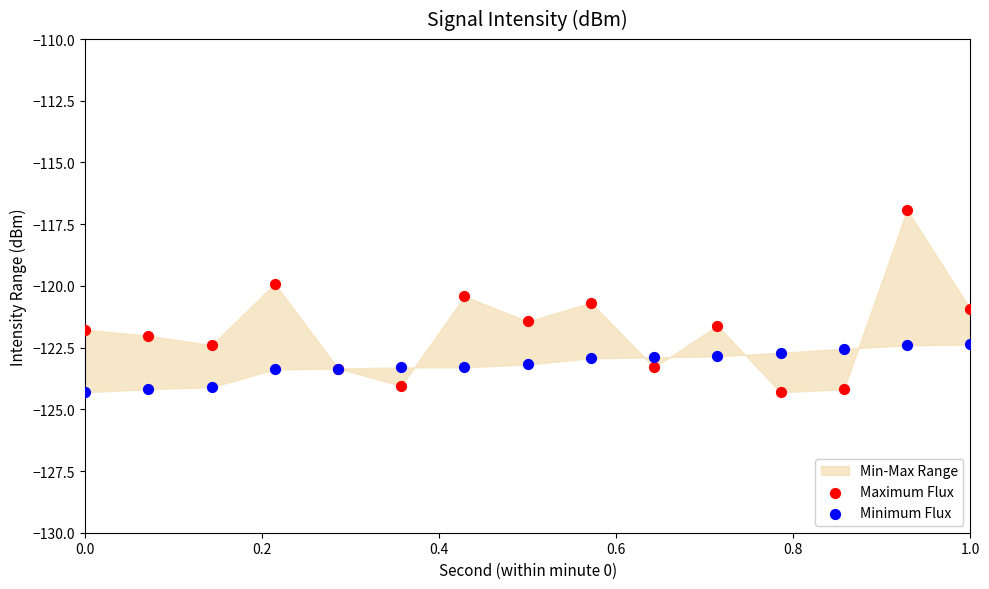

Which series contains the highest Y value?

Maximum Flux